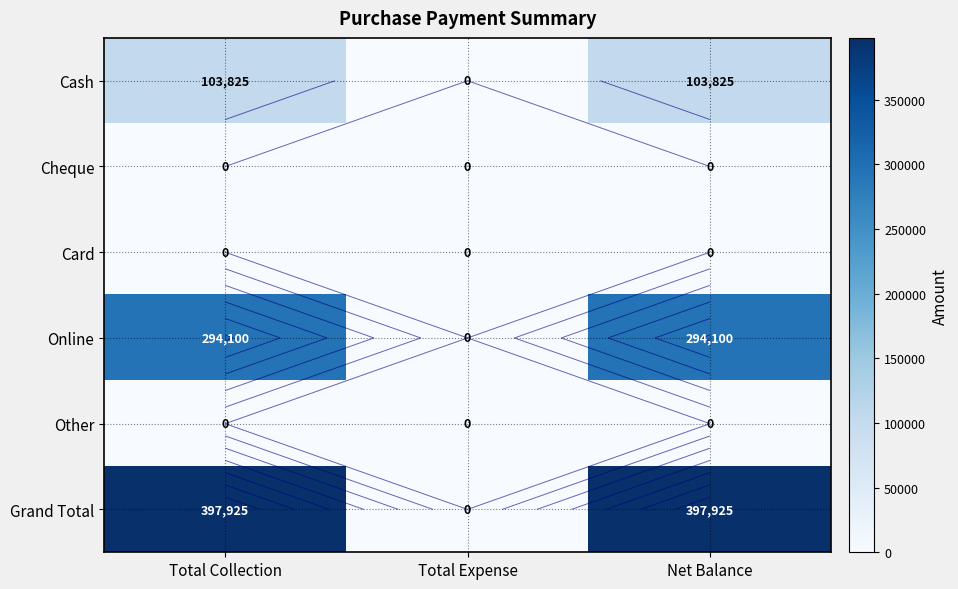

The Other series shows 0 at Total Collection. True or false?

True